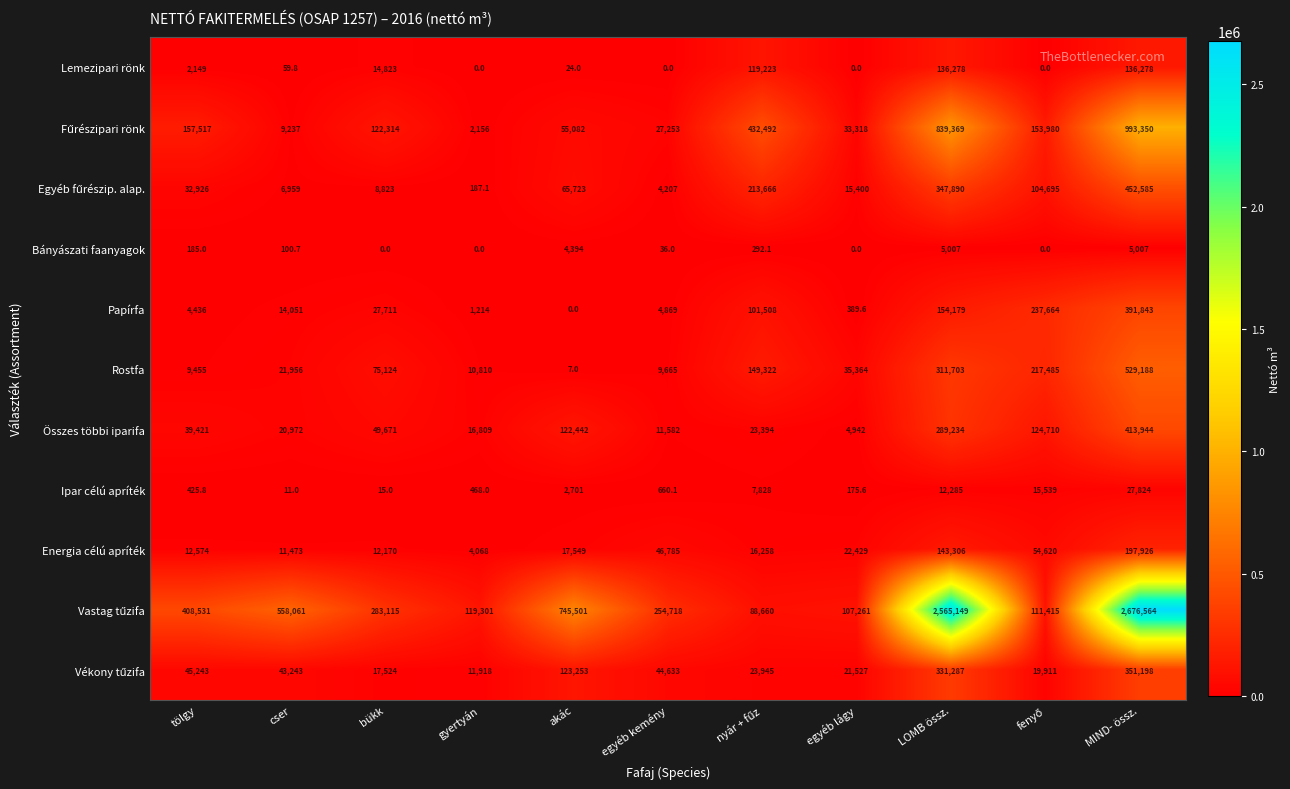

What is the maximum value shown in the chart?

2676564.0